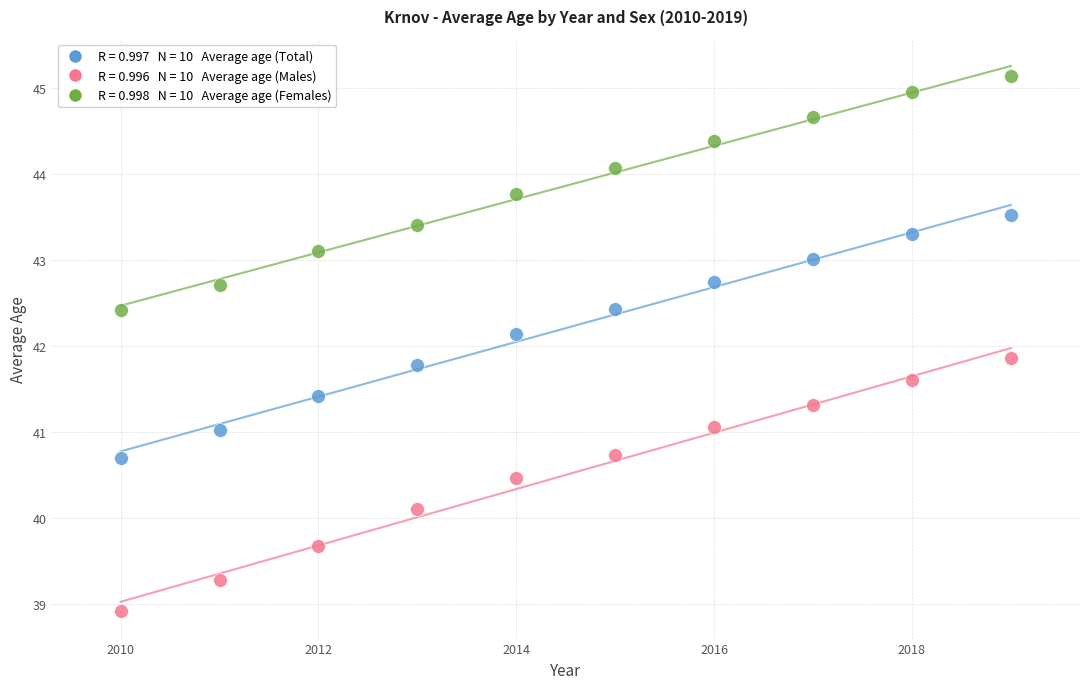

Across all data points, what is the range of Y values (max minus min)?

6.2